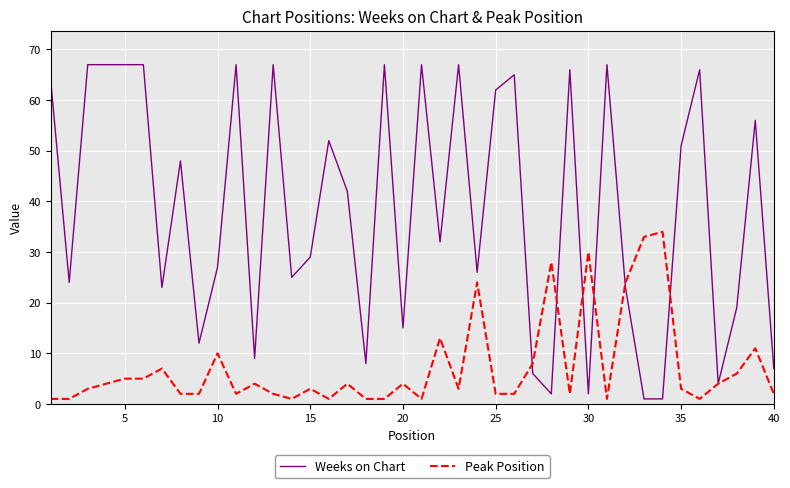

What are all the series names shown in the legend?

Weeks on Chart, Peak Position